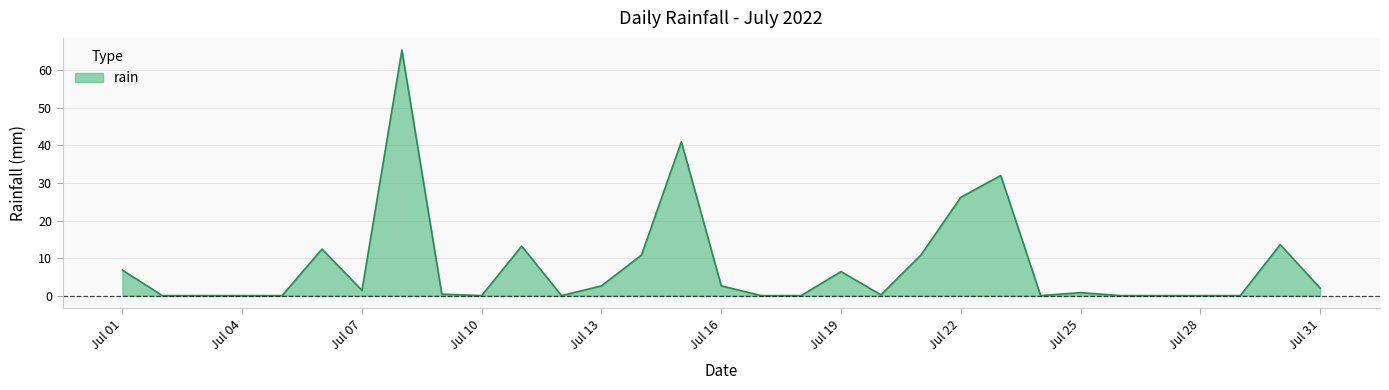

What is the difference between the maximum and minimum values?

65.4